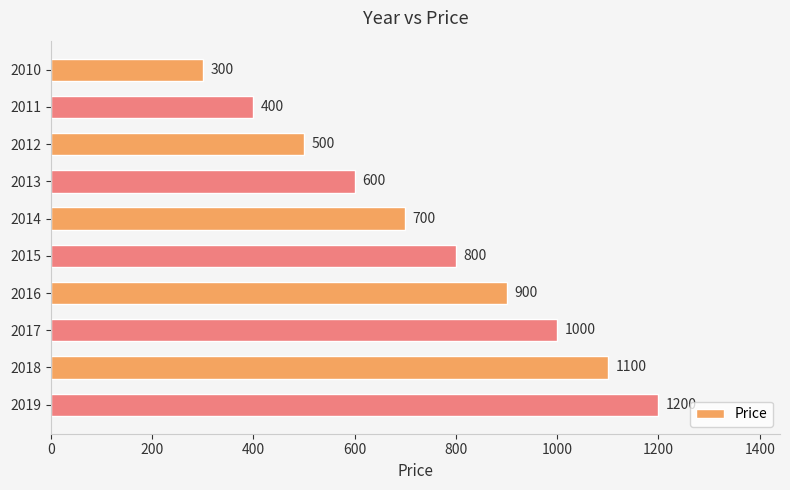

The chart shows a value of 243 at 2011. True or false?

False